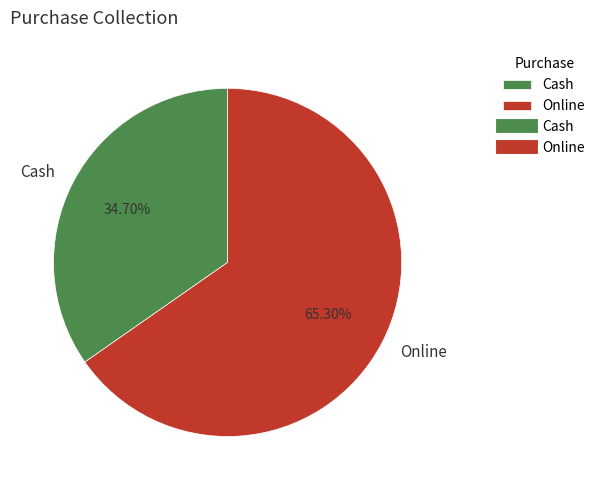

To the nearest percent, what percentage of the pie is Online?

65%